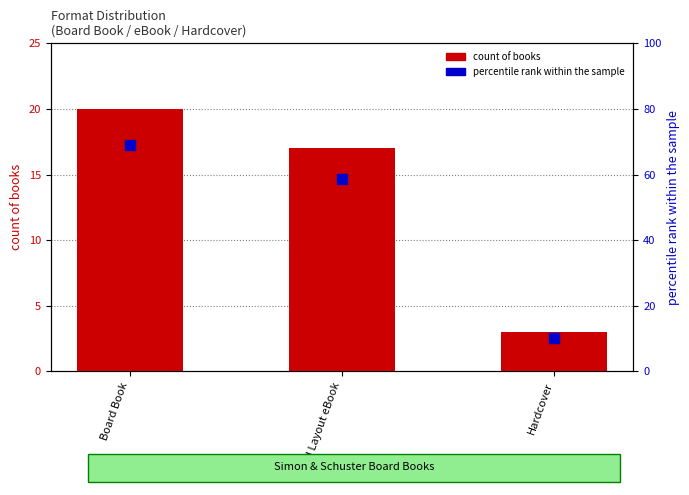

Which series reaches the minimum Y coordinate?

count of books